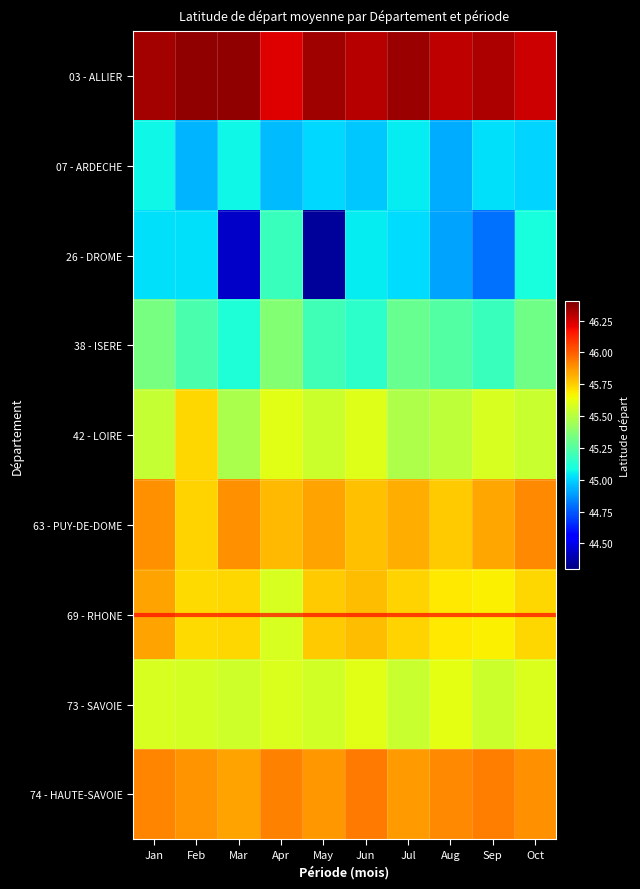

How many data points does each series have?

10